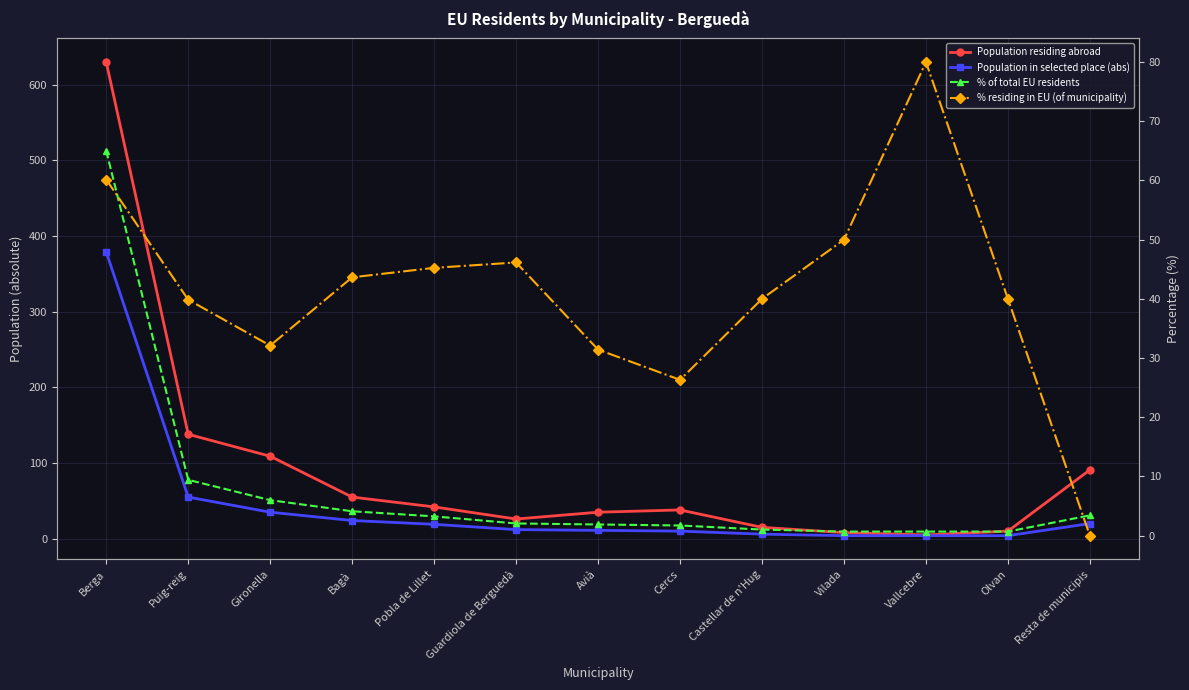

Reading left to right, list all the values displayed in this chart.

Population residing abroad: 630.0	138.0	109.0	55.0	42.0	26.0	35.0	38.0	15.0	8.0	5.0	10.0	91.0
Population in selected place (abs): 379.0	55.0	35.0	24.0	19.0	12.0	11.0	10.0	6.0	4.0	4.0	4.0	20.0
% of total EU residents: 65.0	9.4	6.0	4.1	3.3	2.1	1.9	1.7	1.0	0.7	0.7	0.7	3.4
% residing in EU (of municipality): 60.2	39.9	32.1	43.6	45.2	46.1	31.4	26.3	40.0	50.0	80.0	40.0	0.0